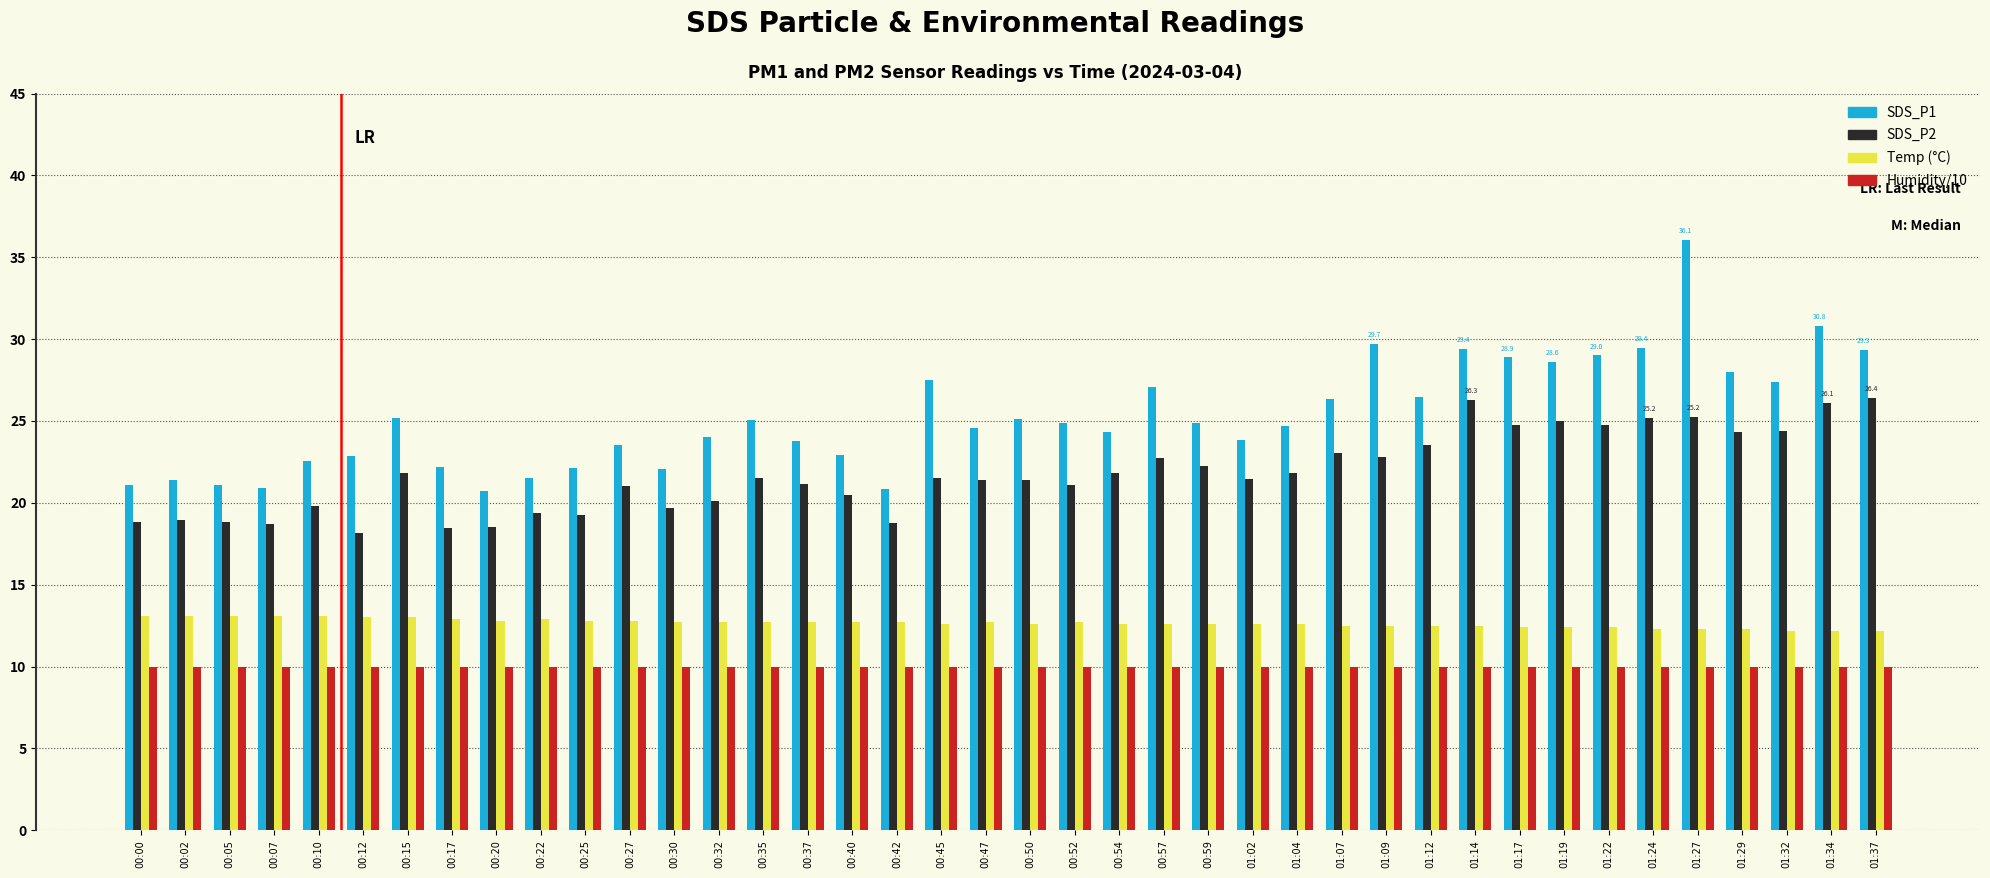

What is the label of the 39th bar from the left?

01:34